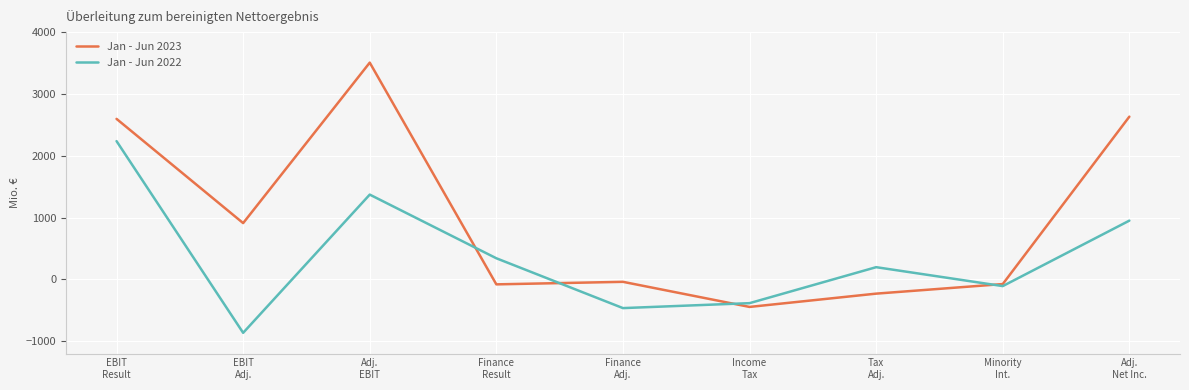

Is this an area chart (filled region under the line)?

No